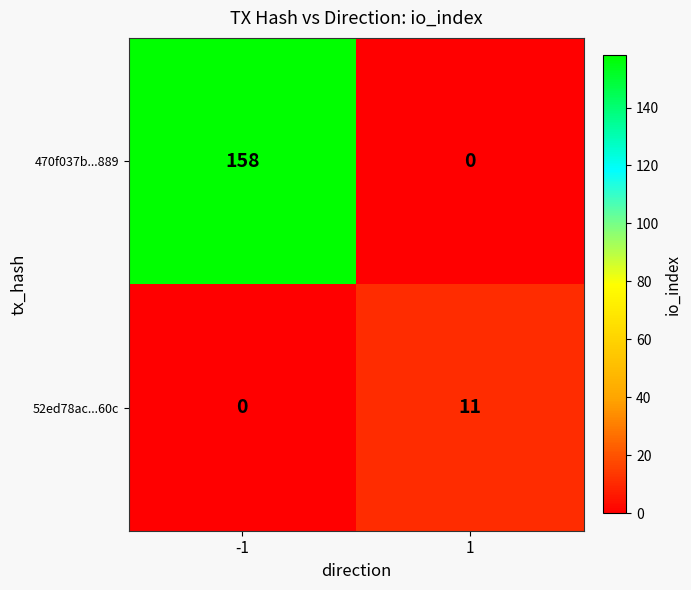

True or false: 470f037b...889 has a value of 0 at 1.

True